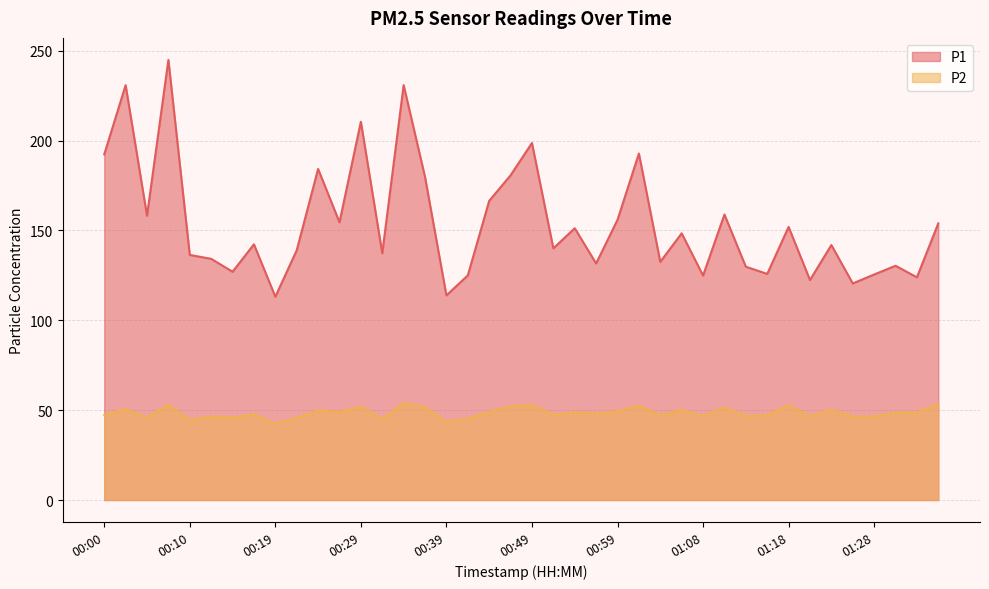

What are all the series names shown in the legend?

P1, P2